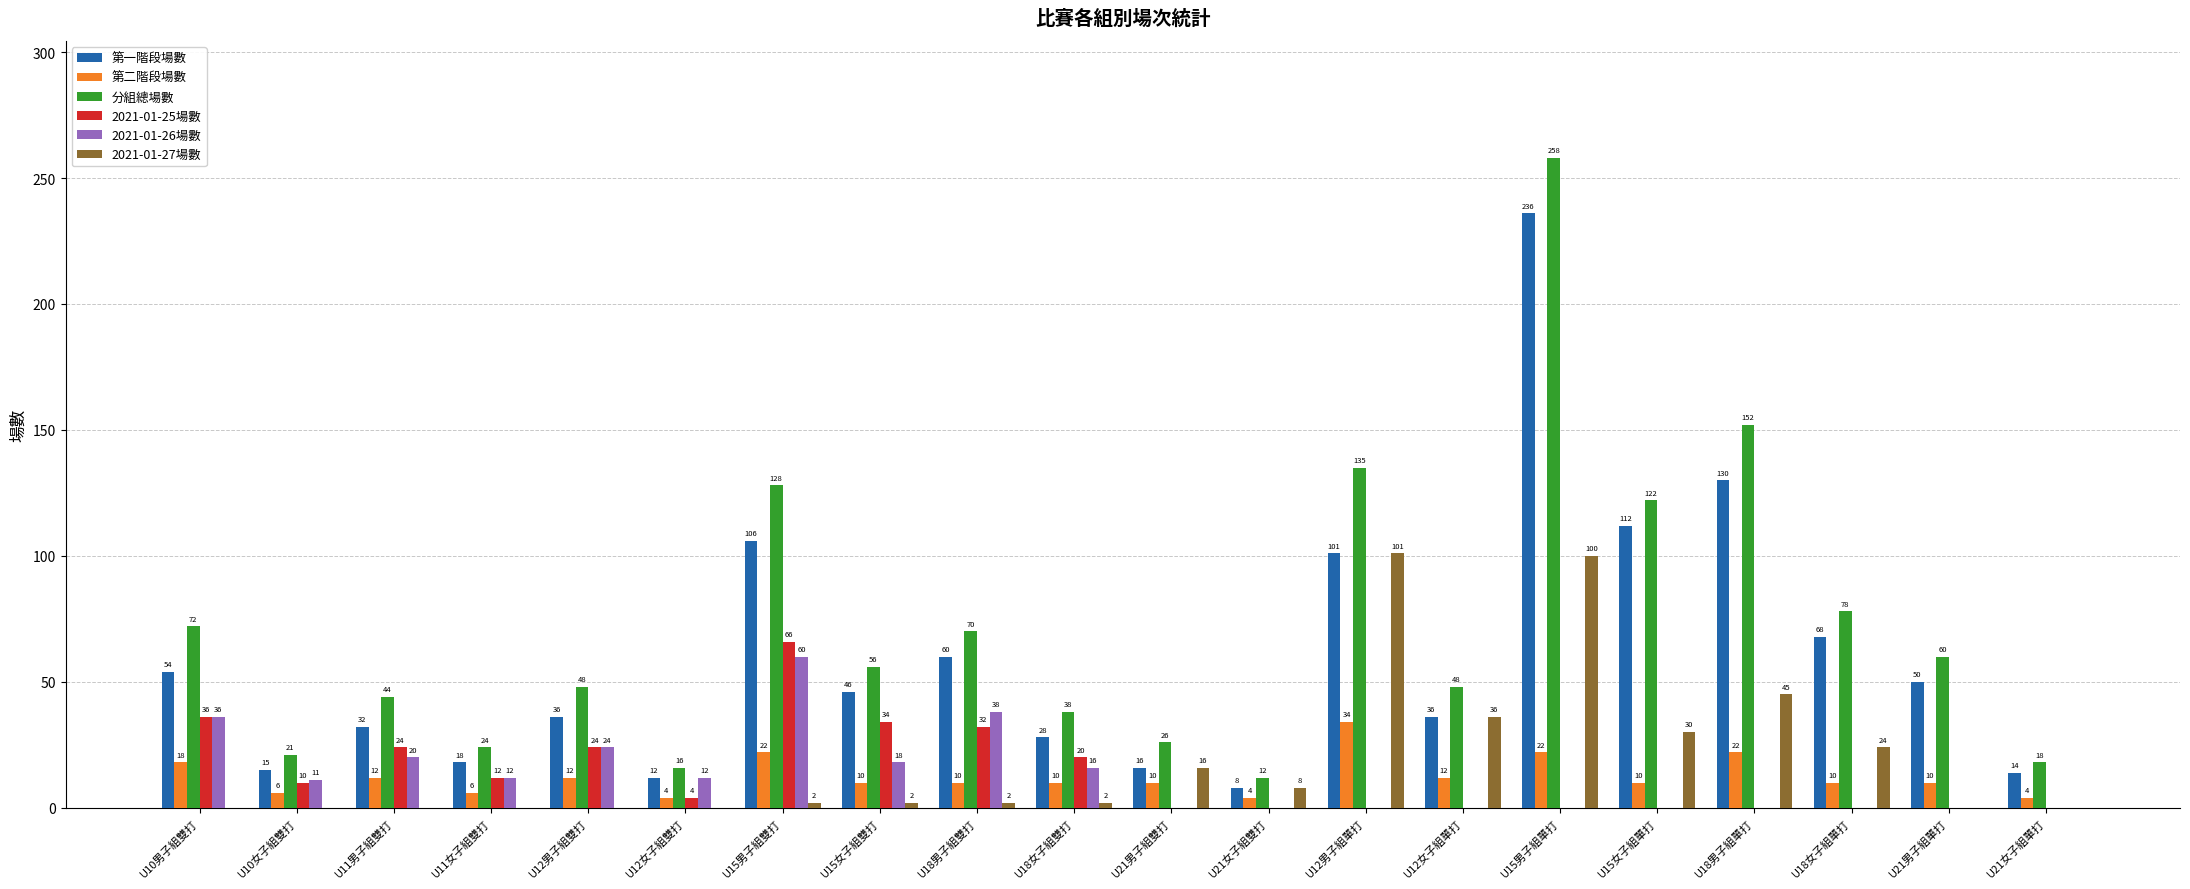

Where does the 第二階段場數 series first go above 10?

U10男子組雙打